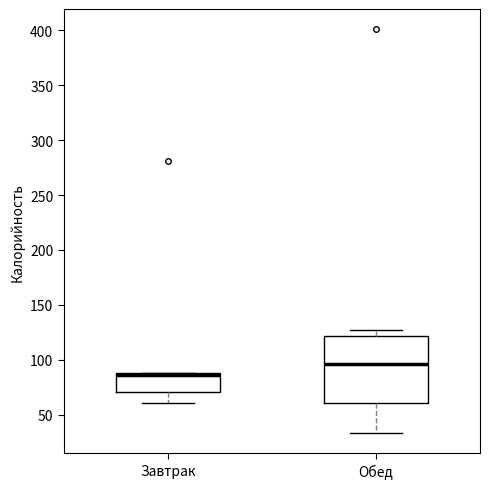

Which box has the lowest median line?

Завтрак